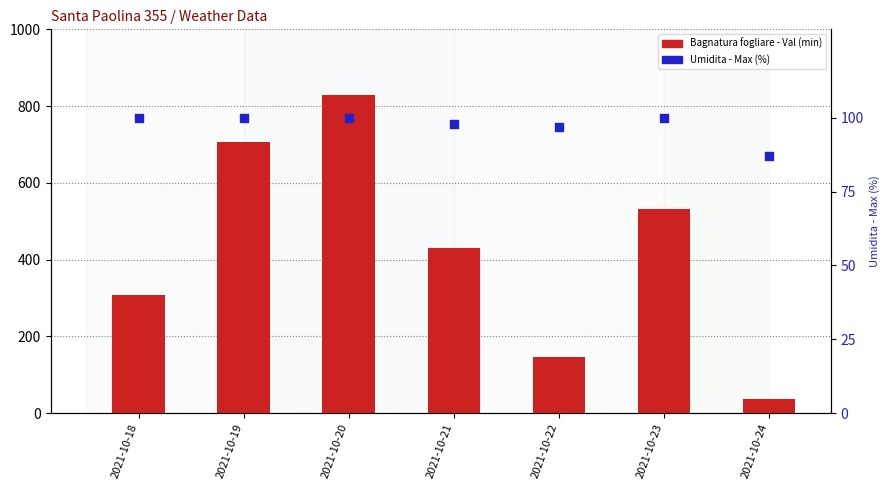

Which series has the widest spread of Y values?

Bagnatura fogliare - Val (min)